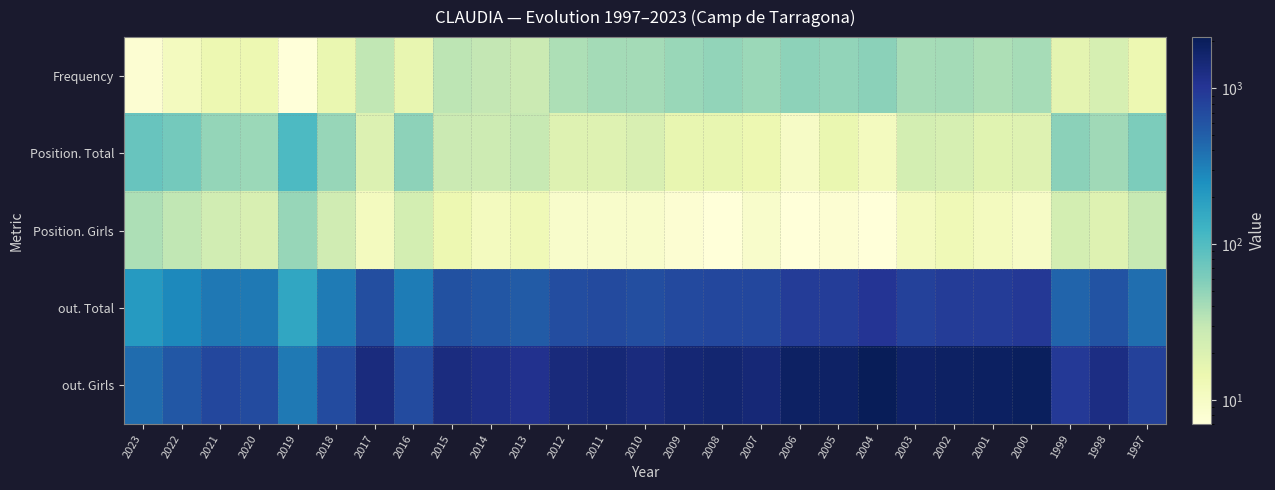

Reading left to right, extract all data points from this chart.

Frequency: 2023=8	2022=11	2021=14	2020=14	2019=7	2018=15	2017=31	2016=16	2015=32	2014=30	2013=27	2012=38	2011=41	2010=41	2009=46	2008=50	2007=45	2006=52	2005=49	2004=53	2003=40	2002=41	2001=38	2000=40	1999=17	1998=22	1997=14
Position. Total: 2023=77	2022=67	2021=48	2020=45	2019=106	2018=47	2017=20	2016=52	2015=27	2014=26	2013=29	2012=19	2011=19	2010=21	2009=16	2008=16	2007=14	2006=10	2005=15	2004=11	2003=23	2002=22	2001=18	2000=19	1999=53	1998=43	1997=62
Position. Girls: 2023=38	2022=31	2021=24	2020=21	2019=47	2018=25	2017=11	2016=23	2015=14	2014=11	2013=13	2012=9	2011=9	2010=9	2009=8	2008=7	2007=9	2006=6	2005=8	2004=7	2003=11	2002=13	2001=11	2000=10	1999=23	1998=19	1997=29
out. Total: 2023=206	2022=279	2021=351	2020=344	2019=165	2018=335	2017=657	2016=331	2015=629	2014=583	2013=528	2012=681	2011=714	2010=656	2009=729	2008=746	2007=733	2006=905	2005=878	2004=1037	2003=829	2002=895	2001=903	2000=968	1999=460	1998=599	1997=403
out. Girls: 2023=411	2022=568	2021=732	2020=691	2019=347	2018=693	2017=1346	2016=685	2015=1308	2014=1217	2013=1112	2012=1387	2011=1490	2010=1363	2009=1518	2008=1588	2007=1489	2006=1866	2005=1807	2004=2134	2003=1750	2002=1836	2001=1892	2000=1955	1999=945	1998=1256	1997=828